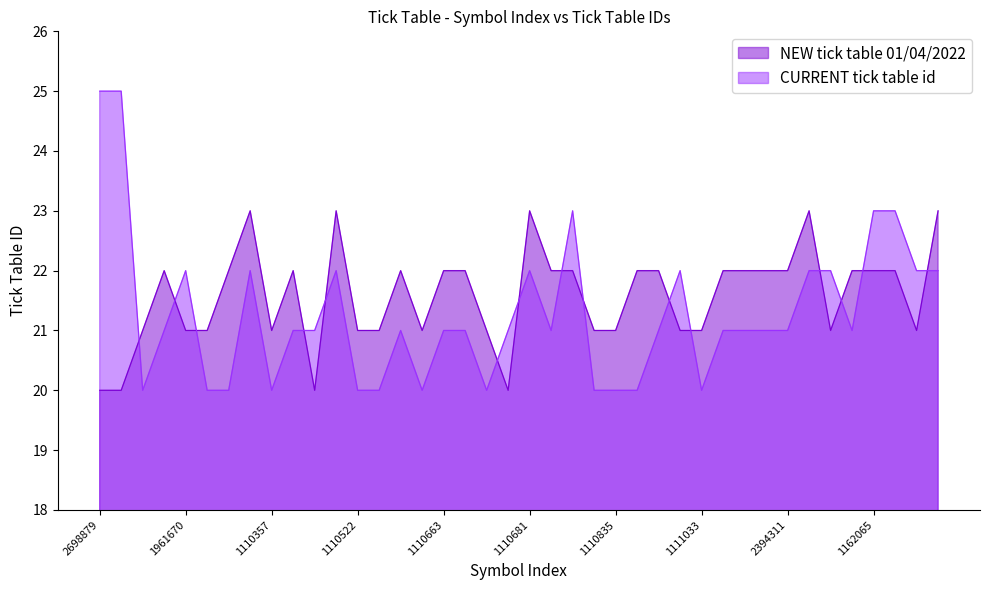

Which series has the largest total across all categories?

NEW tick table 01/04/2022